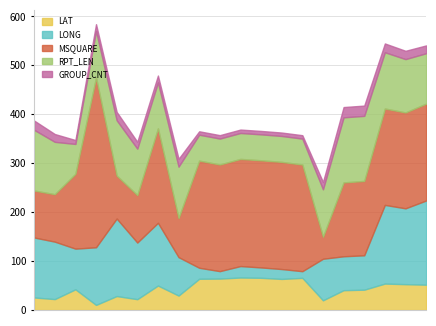

What is the average value of the RPT_LEN series?

90.1